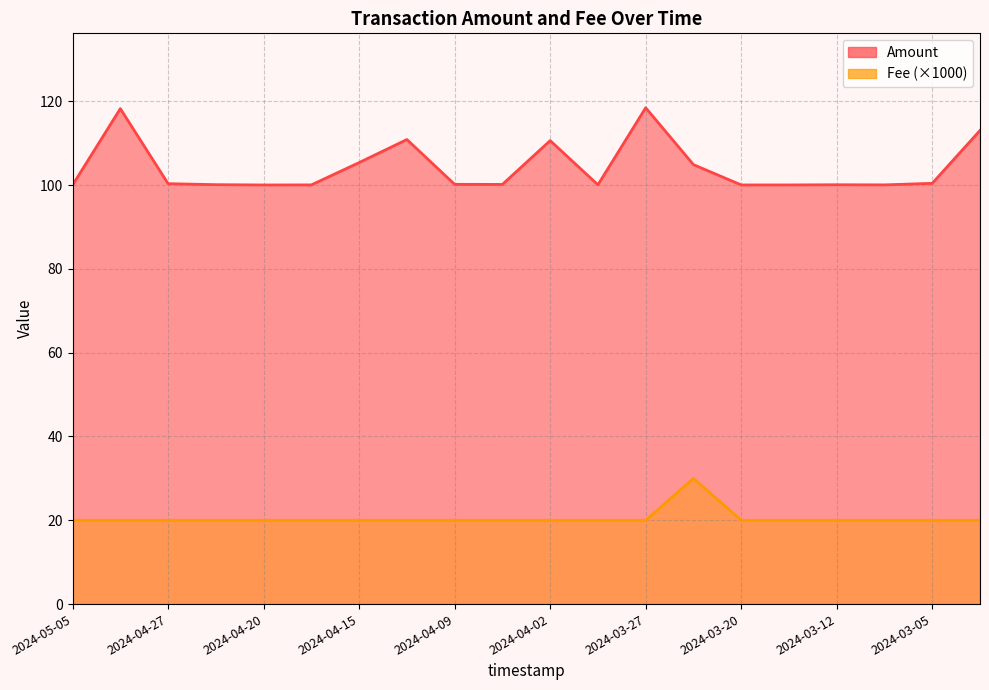

At 2024-04-11, list the series in order from smallest to largest.

Fee, Amount